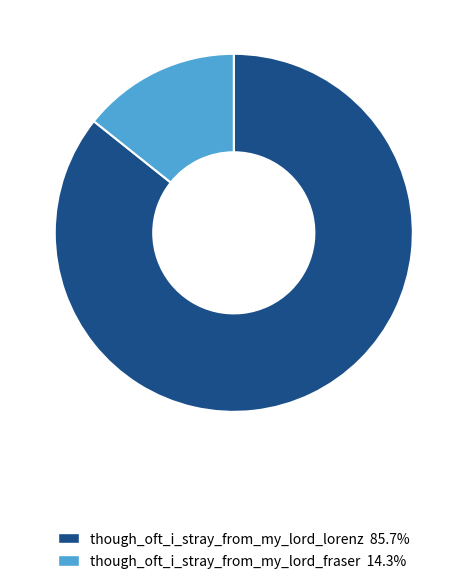

Is there a majority slice in this chart?

Yes